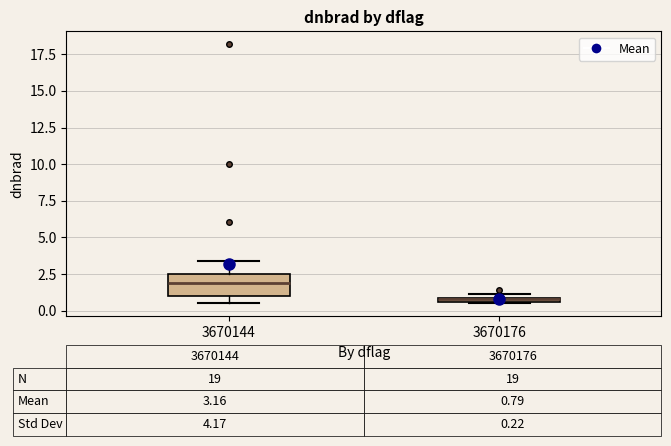

Comparing the boxes themselves (not the whiskers), which one is the tallest?

3670144